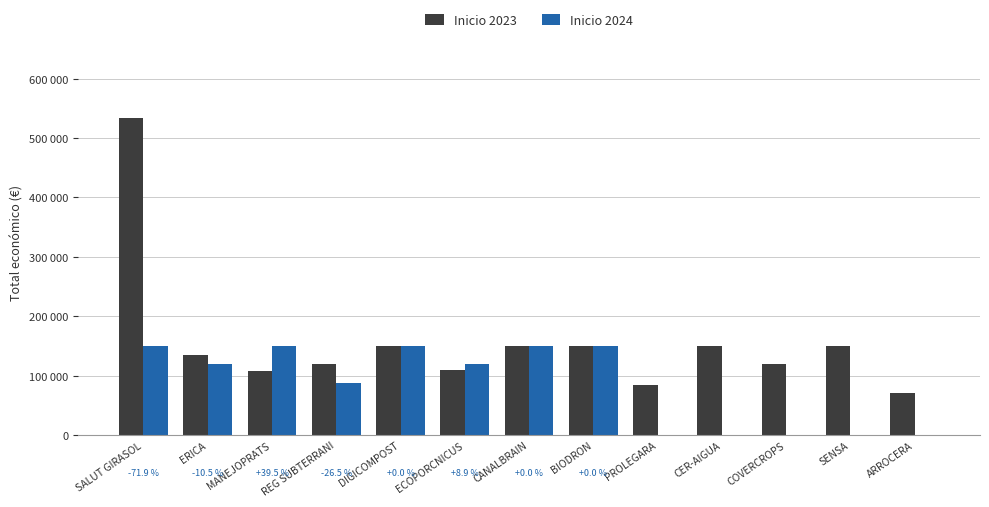

Reading left to right, extract all data points from this chart.

Inicio 2023: 533449	134112	107555	120000	150000	110168	150000	150000	83646	150000	120000	150000	70000
Inicio 2024: 150000	120000	150000	88160	150000	120000	150000	150000	0	0	0	0	0